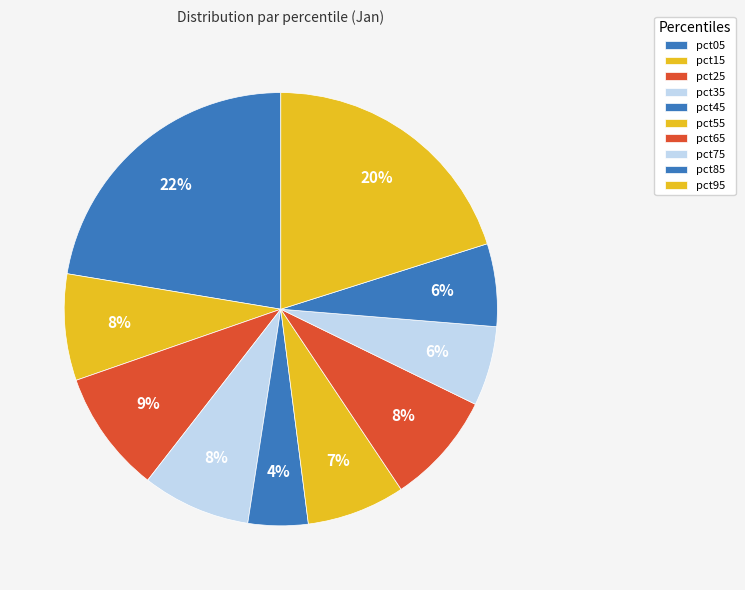

How many segments does this pie chart have?

10